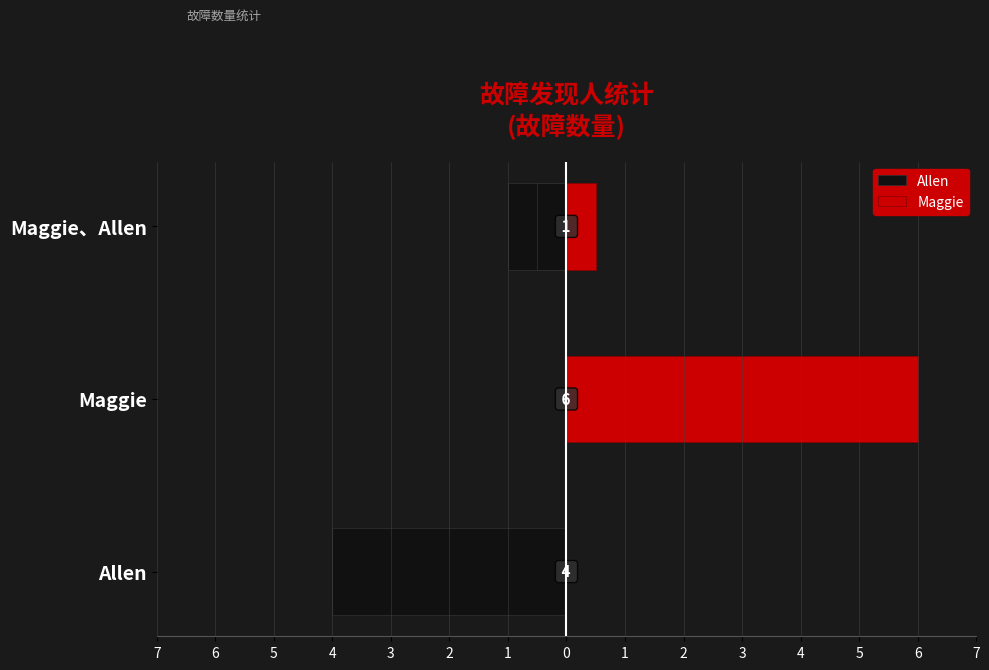

What is the difference between the highest and lowest values at 7?

4